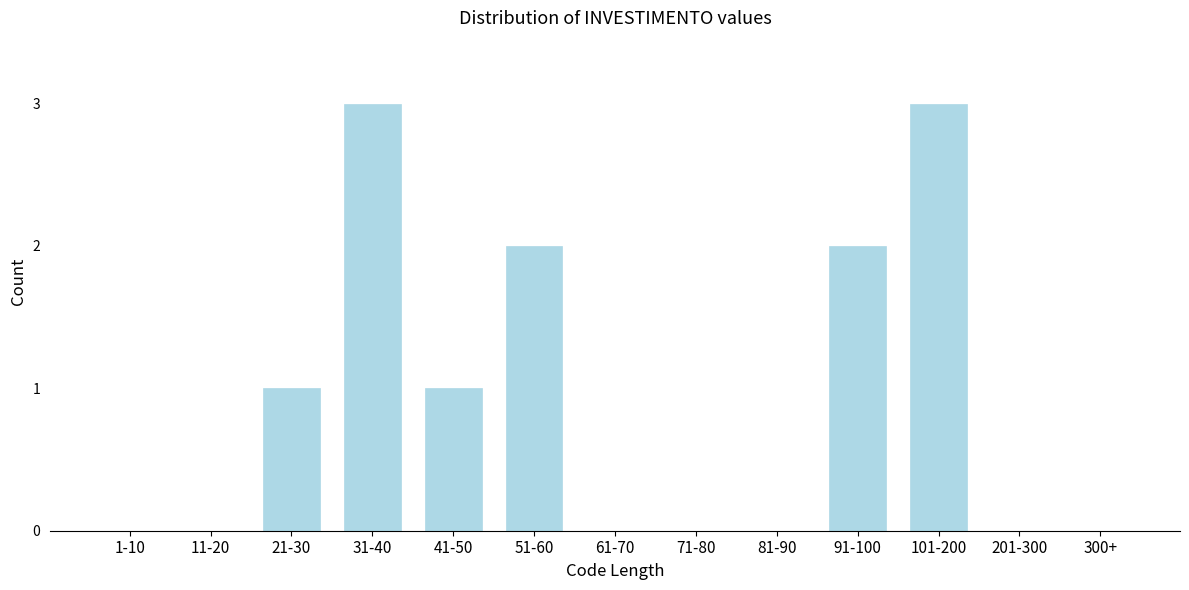

Reading left to right, list all the values displayed in this chart.

1-10=0	11-20=0	21-30=1	31-40=3	41-50=1	51-60=2	61-70=0	71-80=0	81-90=0	91-100=2	101-200=3	201-300=0	300+=0